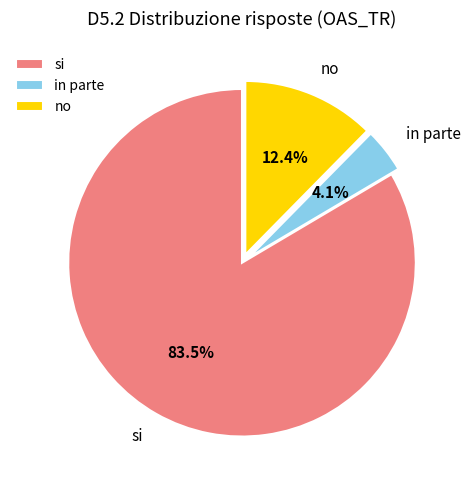

Which category has the biggest portion of the pie?

si